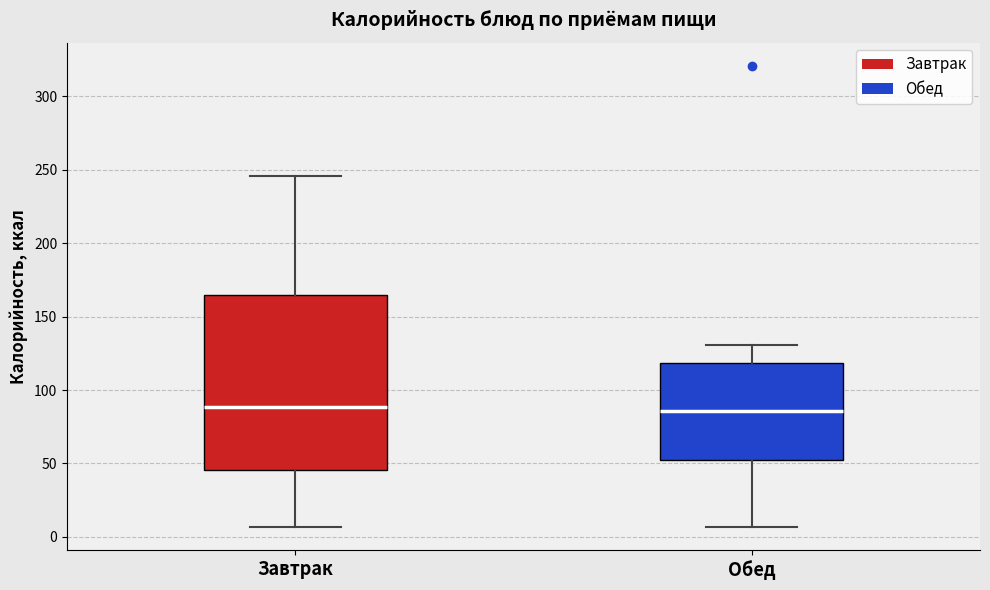

Reading left to right, read every box against the y-axis: the position of its median line, the range the box covers, and the ends of its whiskers. The values are not printed on the chart, so give them approximately, as read against the axis.

Завтрак: median 90, box 45 to 165, whiskers 5 to 245
Обед: median 85, box 55 to 120, whiskers 5 to 130